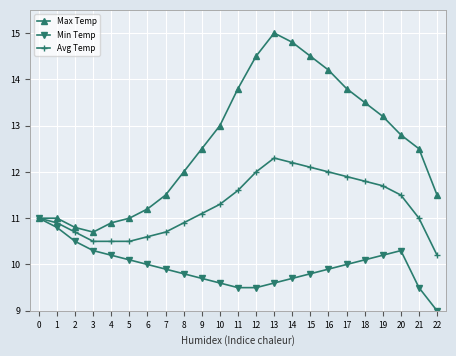

Which series changed the most between 10 and 13?

Max Temp